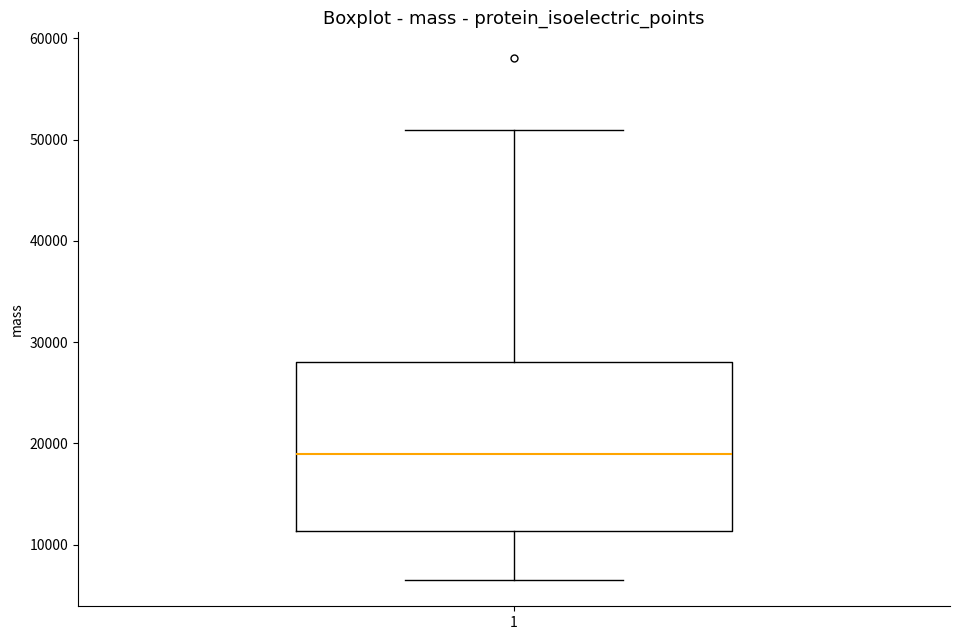

Read this box plot against the y-axis: the position of the median line, the range covered by the box, and the ends of both whiskers. The values are not printed on the chart, so give them approximately, as read against the axis.

median 19000, box 11000 to 28000, whiskers 6000 to 51000